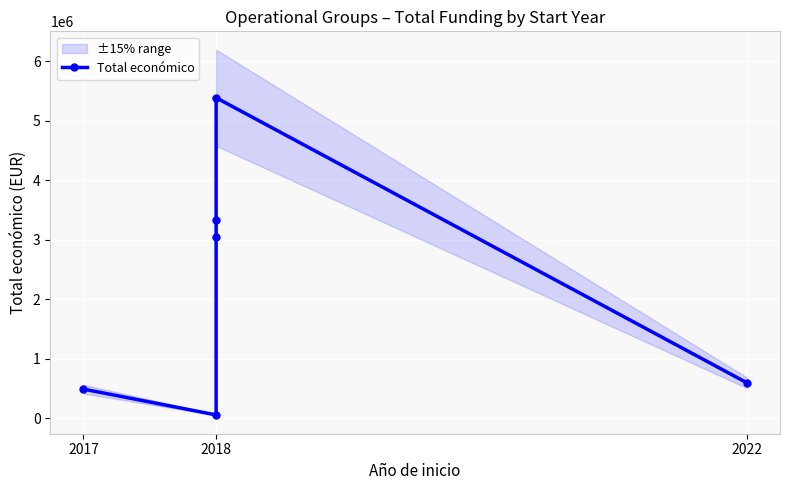

How many lines are shown in the chart?

1